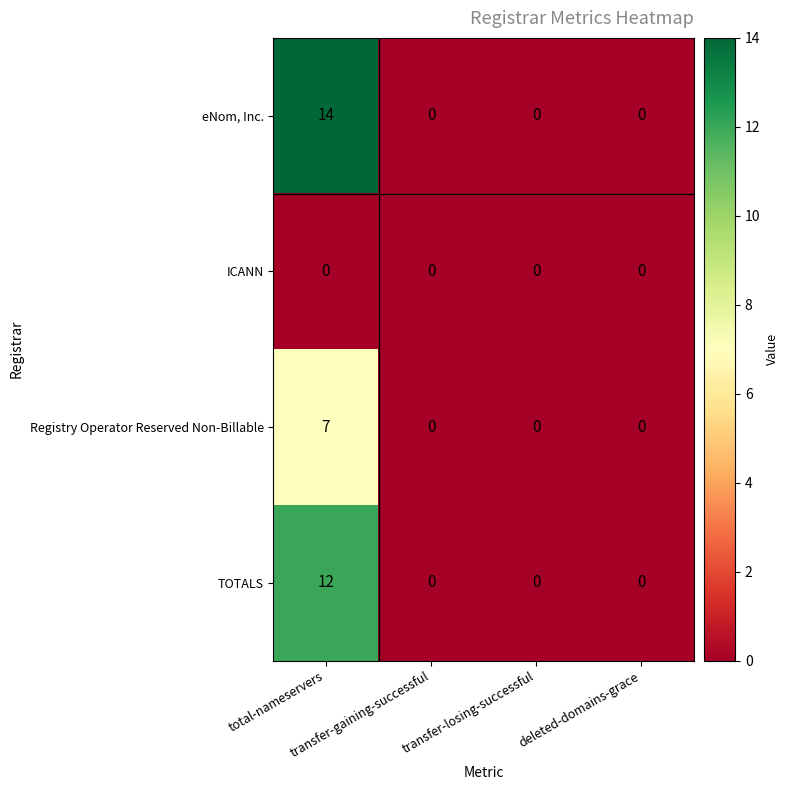

Rank the series by their maximum value, from lowest to highest.

ICANN, Registry Operator Reserved Non-Billable, TOTALS, eNom, Inc.